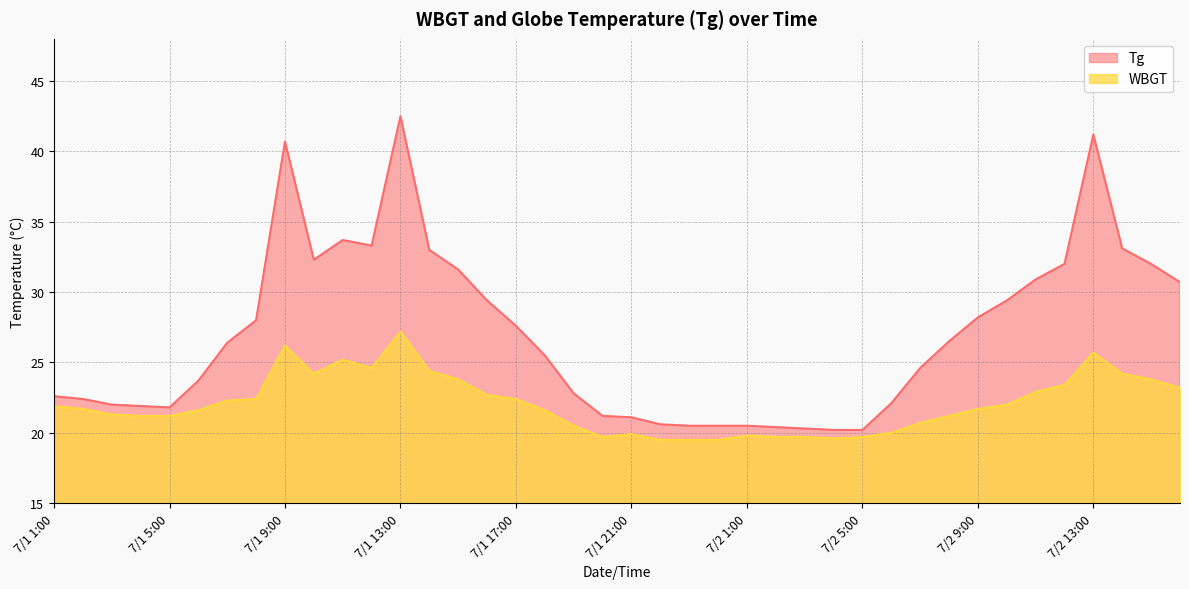

Is the value of Tg at 7/1 18:00 greater than the value of WBGT at 7/1 12:00?

Yes